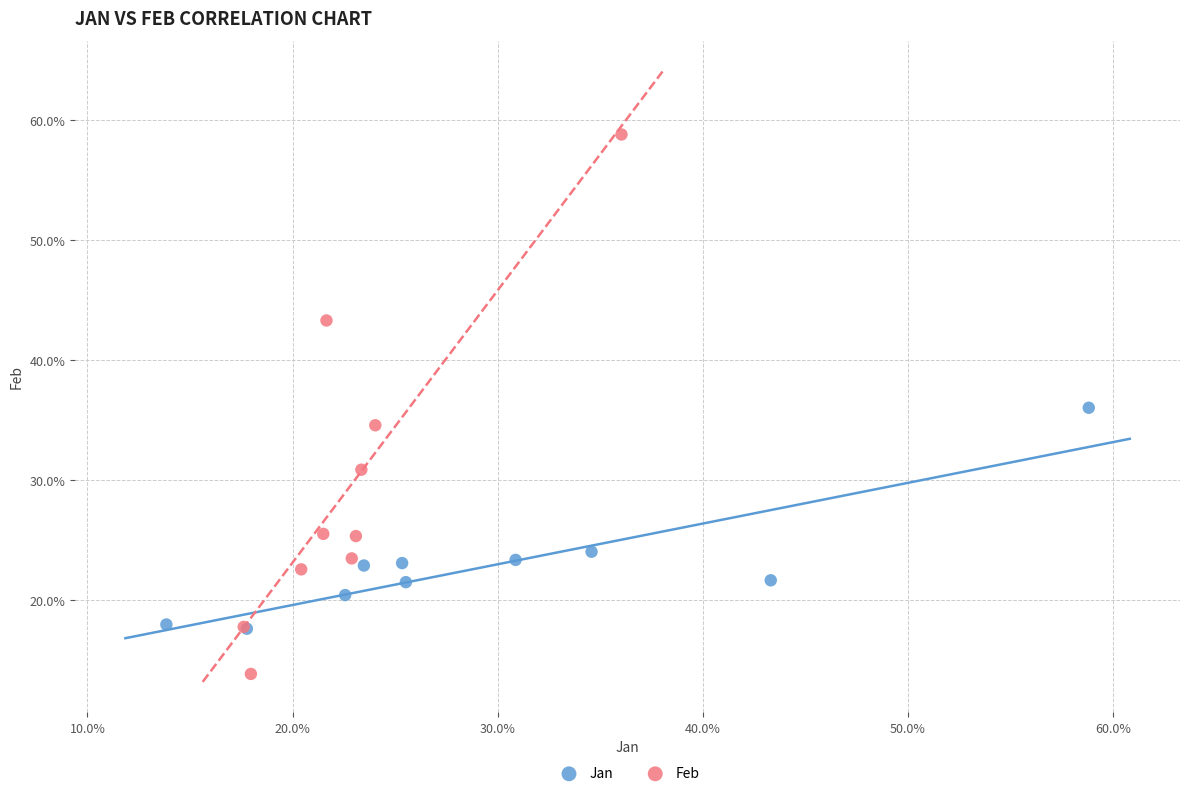

What are all the series names shown in the legend?

Jan, Feb